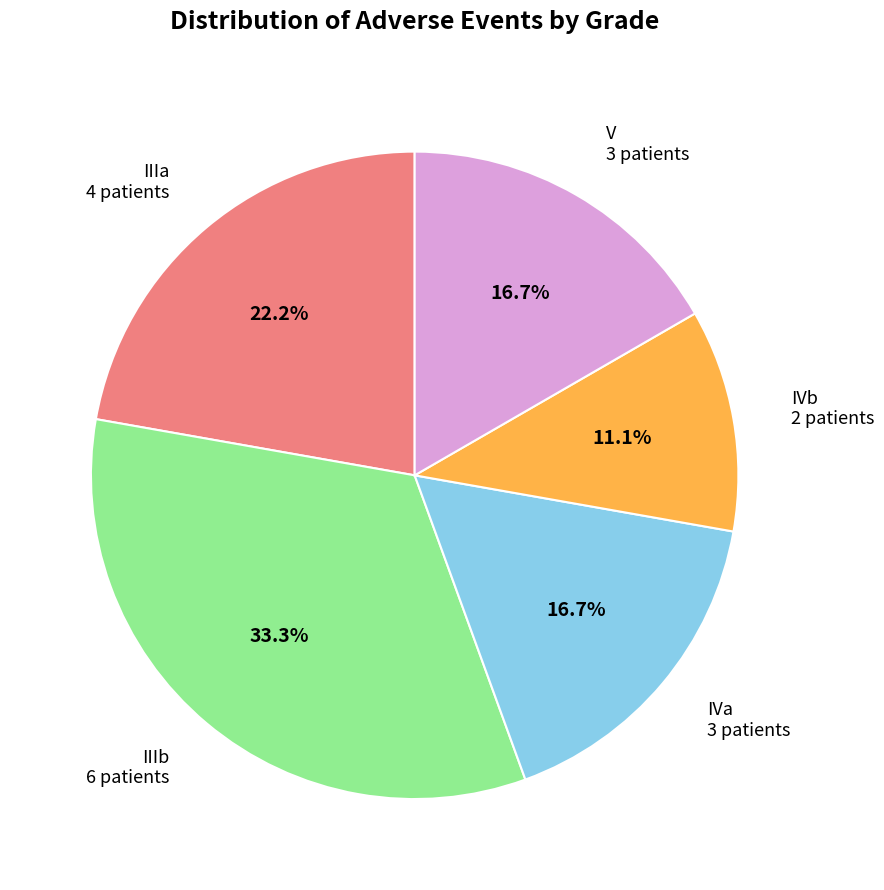

Does any single category account for the majority?

No